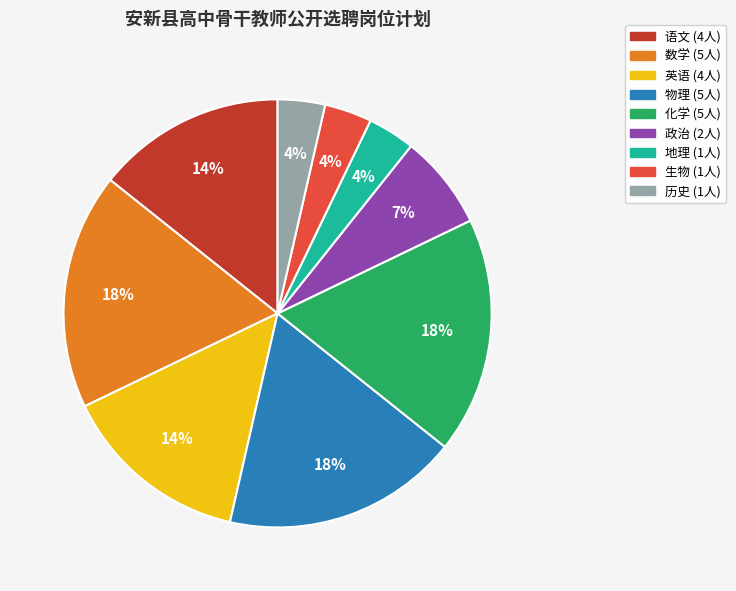

To the nearest percent, what is the average slice percentage?

11%